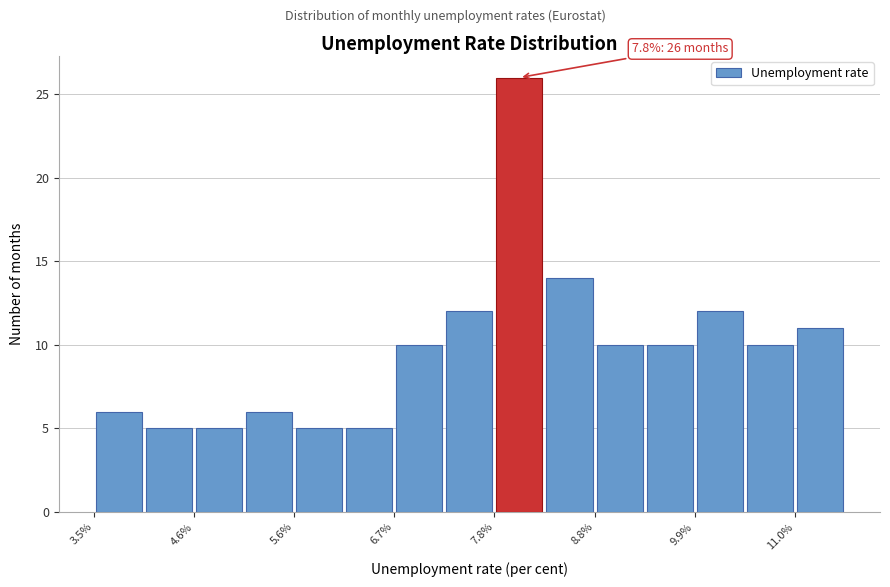

Read against the x-axis, roughly where is the centre of the tallest bar?

8.0